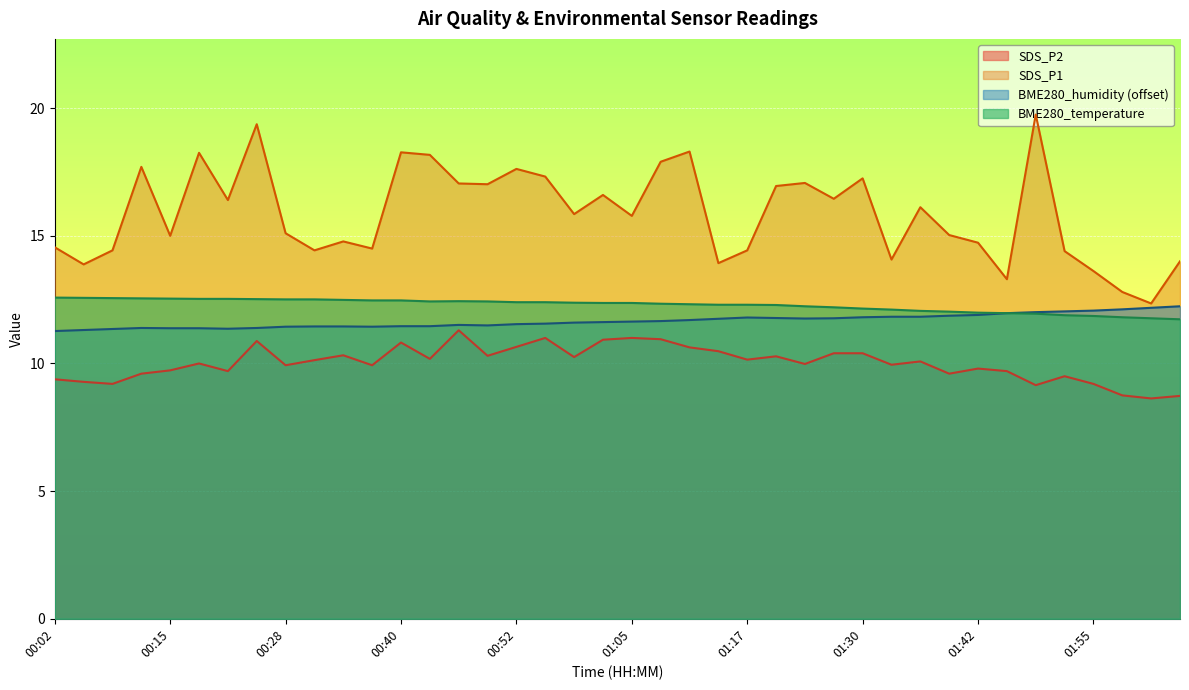

True or false: SDS_P1 has a value of 15.1 at 00:28.

True